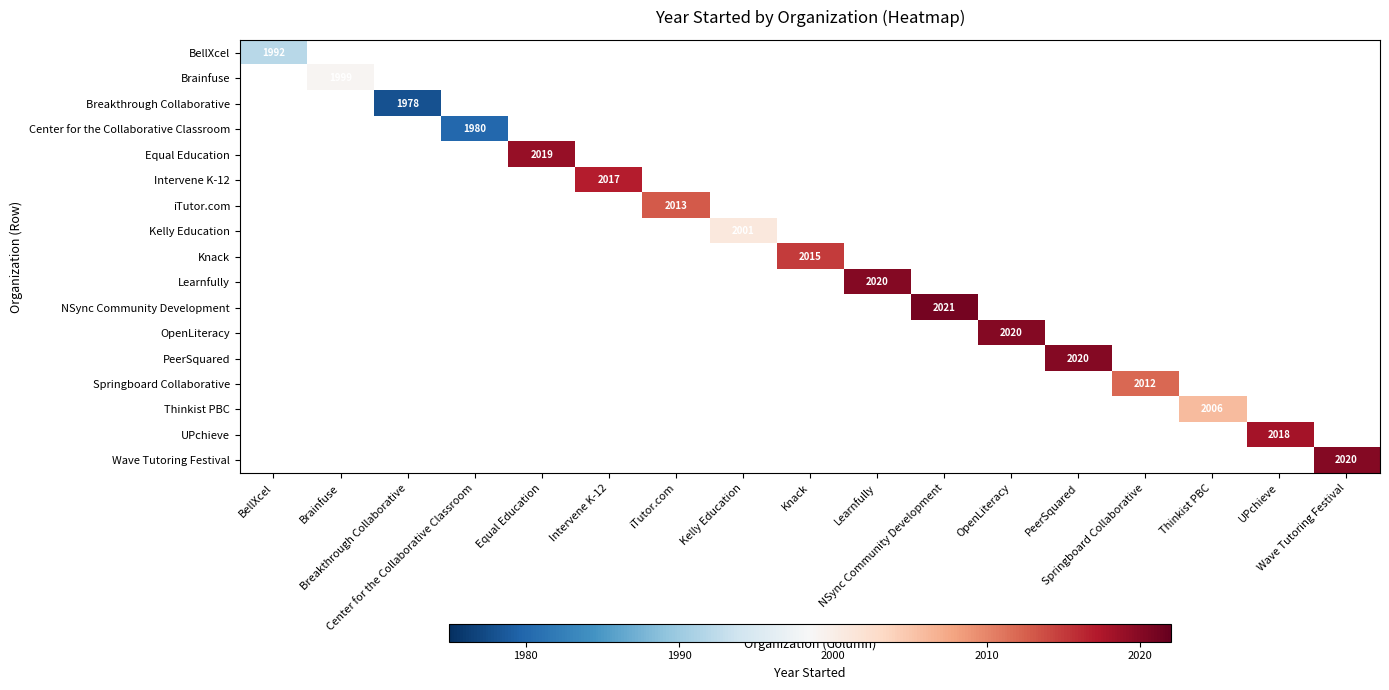

Between Springboard Collaborative and PeerSquared, which is larger?

PeerSquared